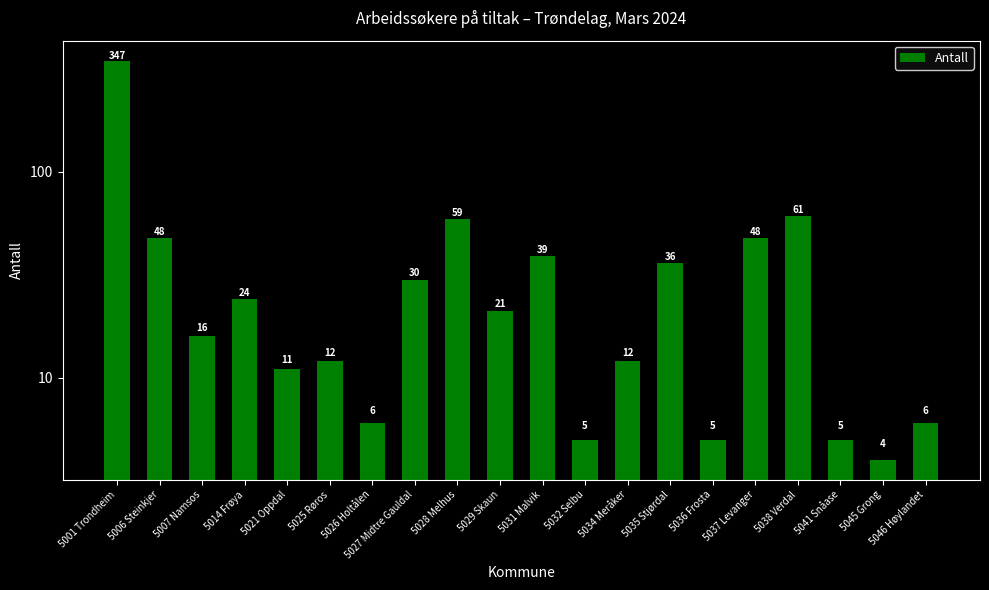

Where is the data nearest to the value 175?

5038 Verdal